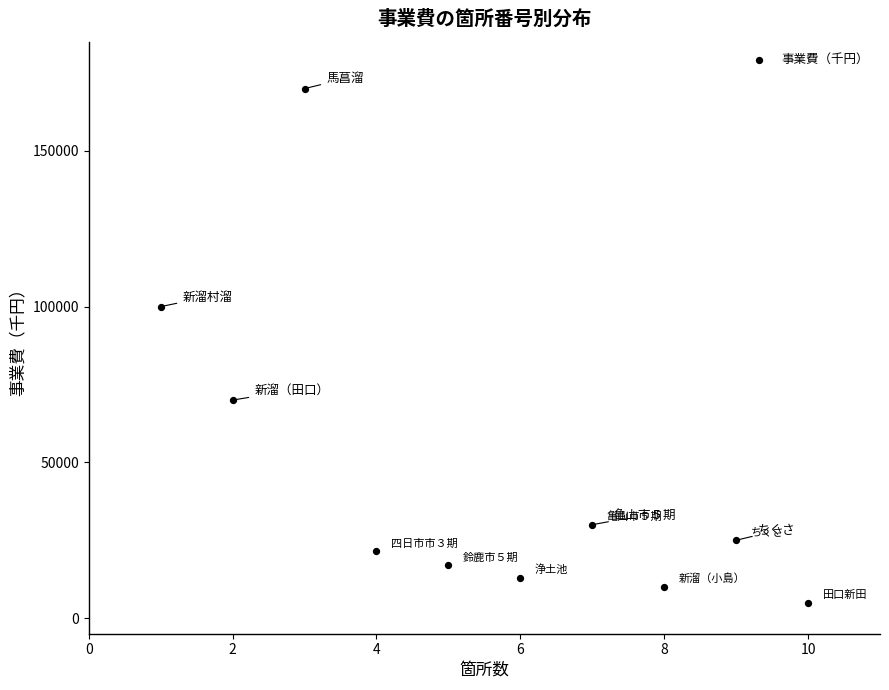

What Y value in the scatter plot is closest to 87500?

100000